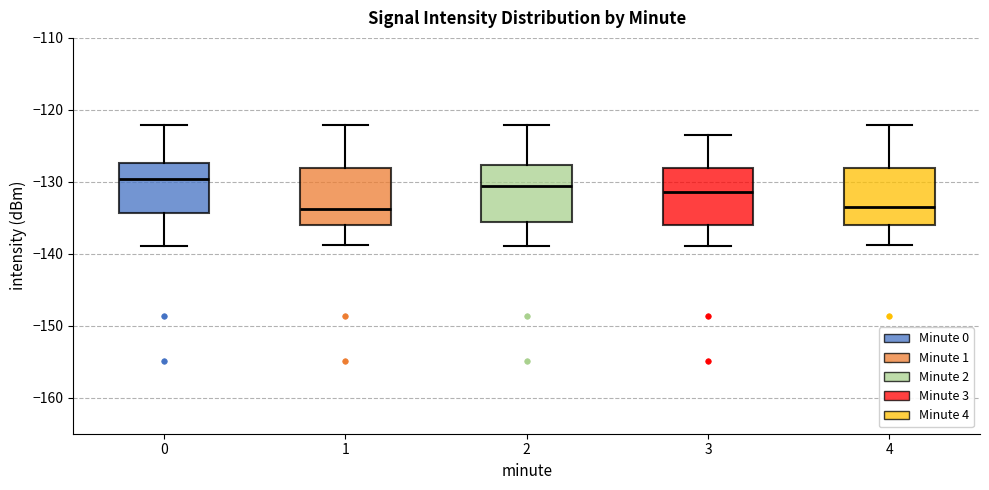

Where does the upper whisker of the box at x = 1 end on the y-axis? The values are not printed on the chart, so give them approximately, as read against the axis.

-122